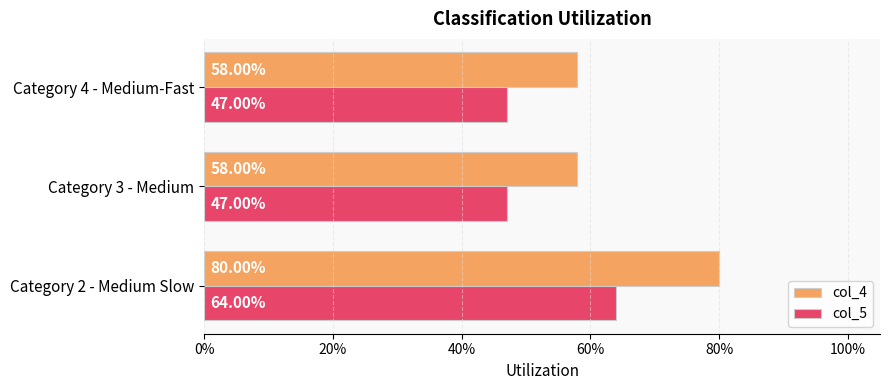

What are all the series names shown in the legend?

col_4, col_5